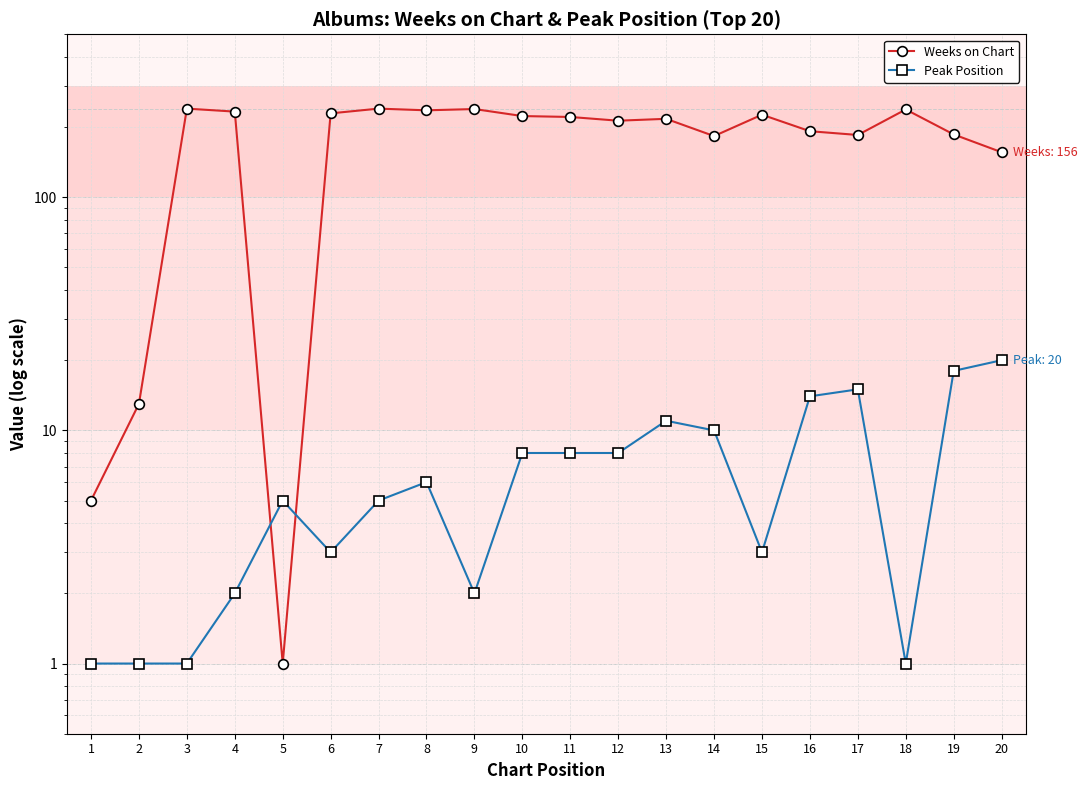

At how many categories does at least one series exceed 54?

17